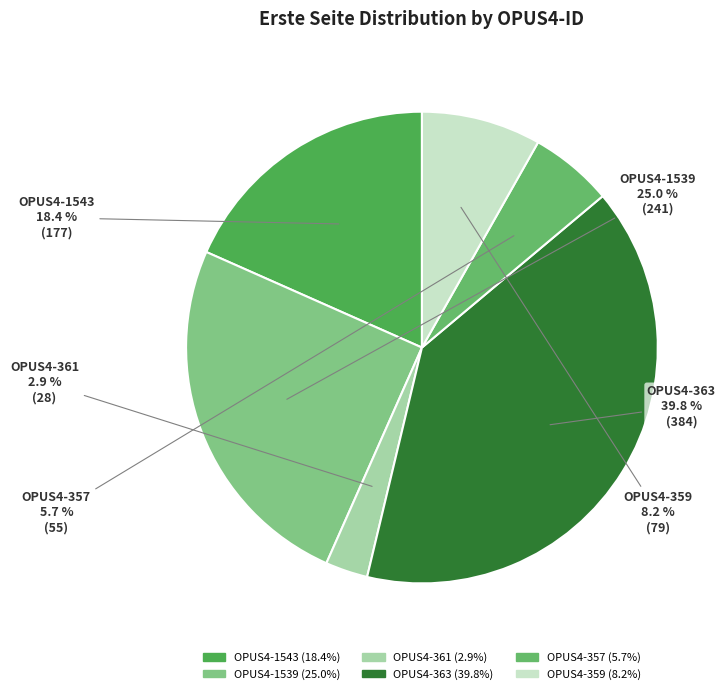

What is the smallest slice in the pie chart?

OPUS4-361